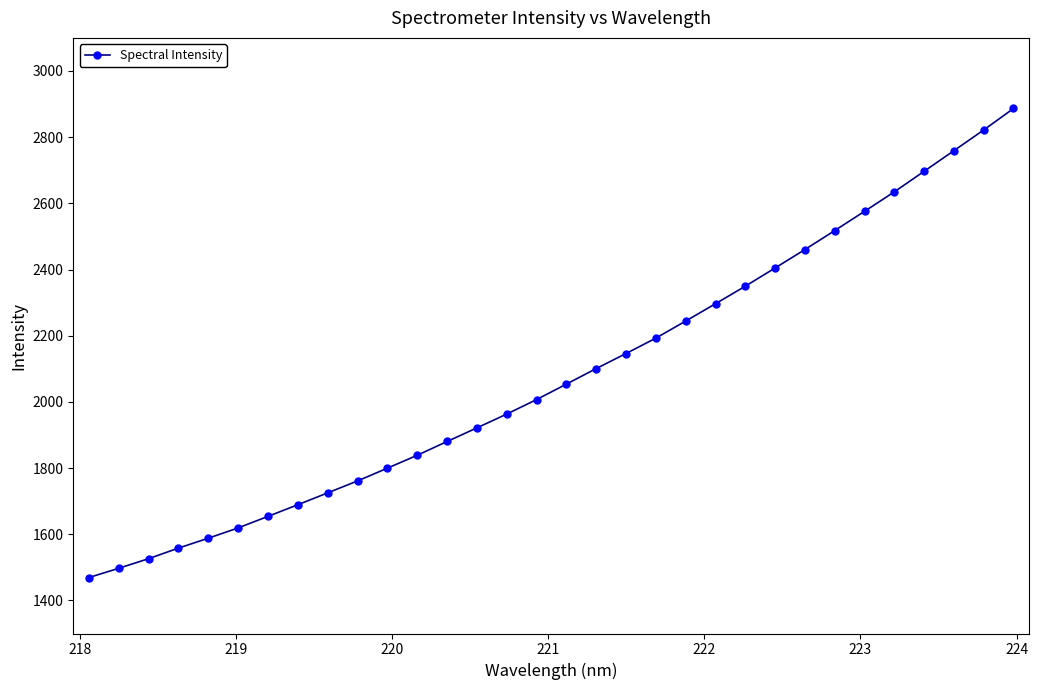

What is the difference between the second highest and minimum values?

1352.5